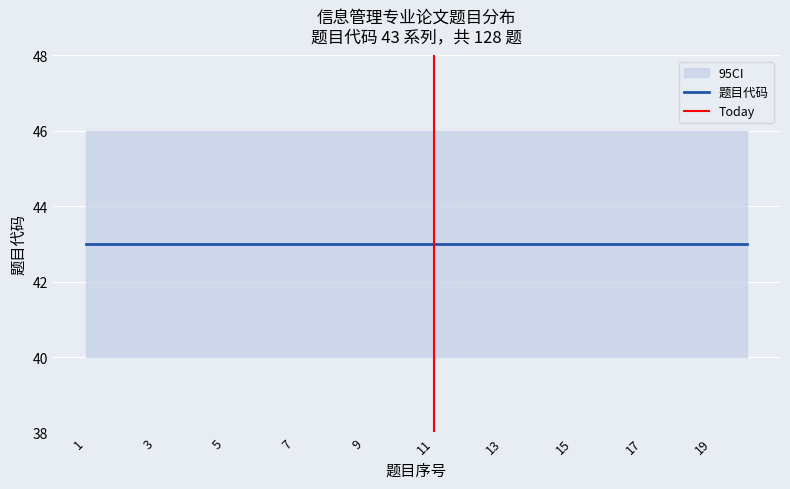

What is the minimum value for 题目代码?

43